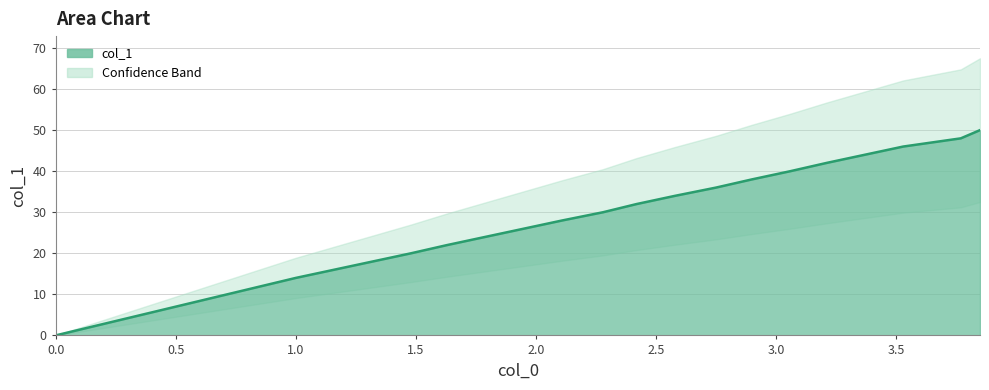

What is the approximate value at 2.28, to the nearest 5?

30